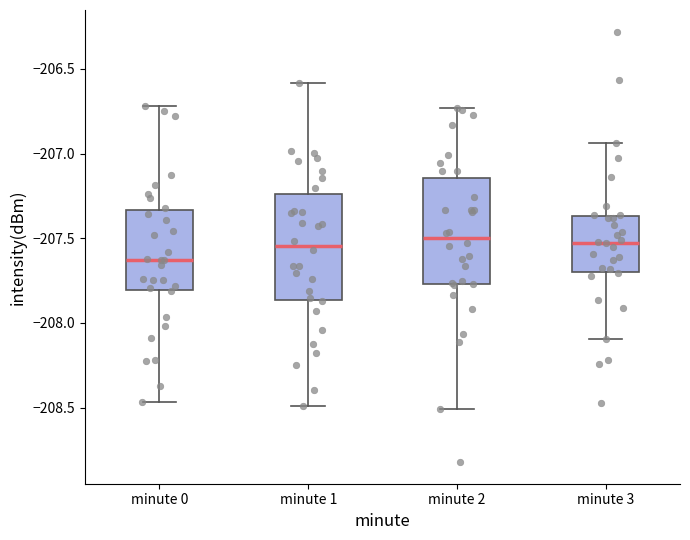

Where is the lower edge of the box for minute 2 on the y-axis? The values are not printed on the chart, so give them approximately, as read against the axis.

-207.75